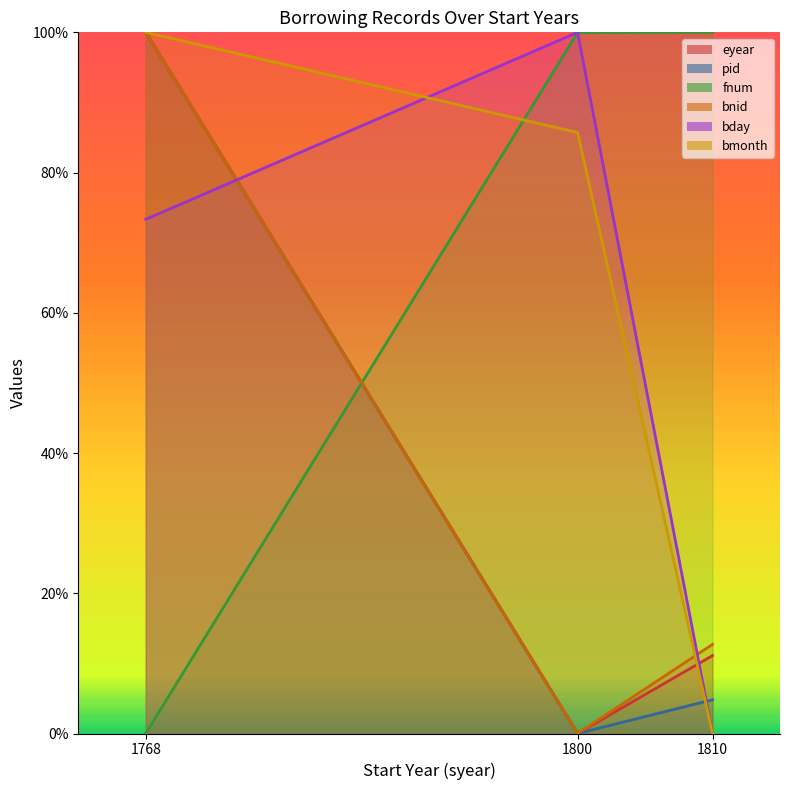

How many lines are shown in the chart?

6